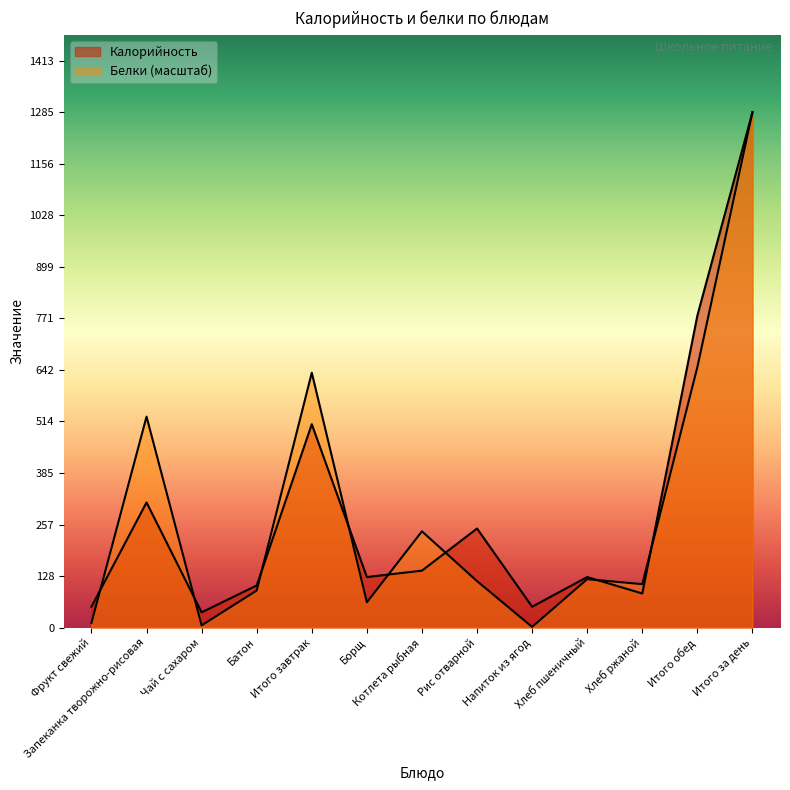

At Итого обед, list the series in order from largest to smallest.

Калорийность, Белки